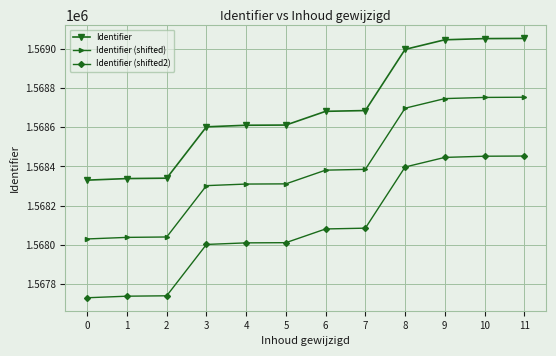

The Identifier (shifted2) series shows 772447 at 10. True or false?

False